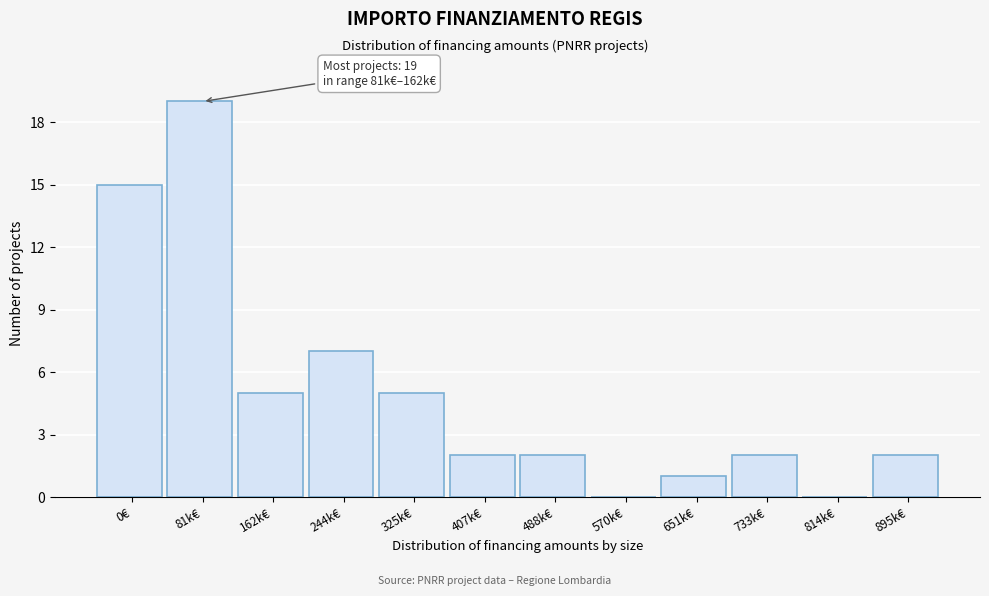

Reading left to right, extract all data points from this chart.

0€=15	81k€=19	162k€=5	244k€=7	325k€=5	407k€=2	488k€=2	570k€=0	651k€=1	733k€=2	814k€=0	895k€=2